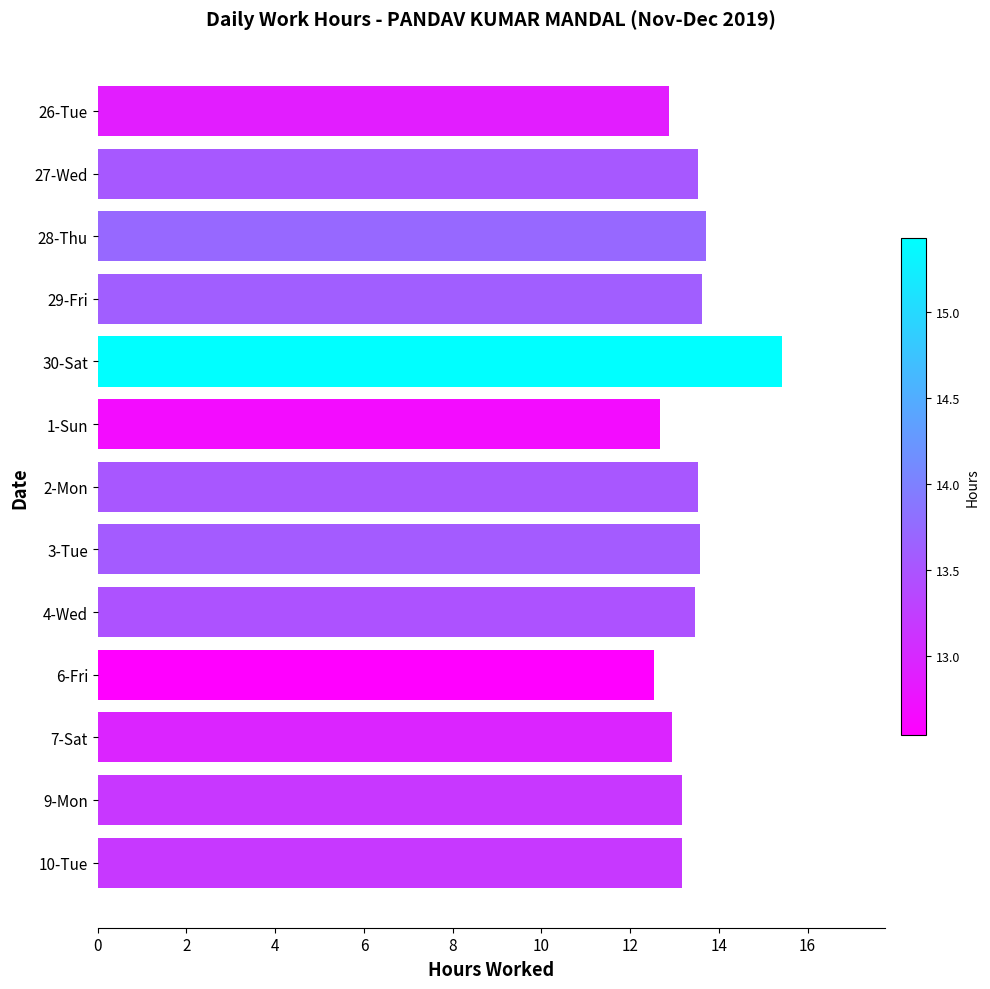

The chart shows a value of 13.7 at 28-Thu. True or false?

True